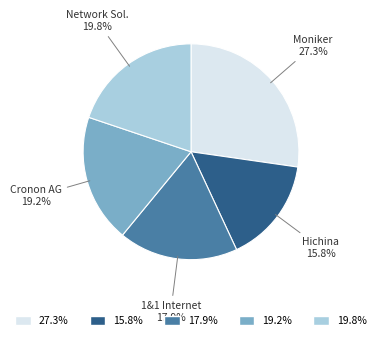

To the nearest percent, what is the average slice percentage?

20%